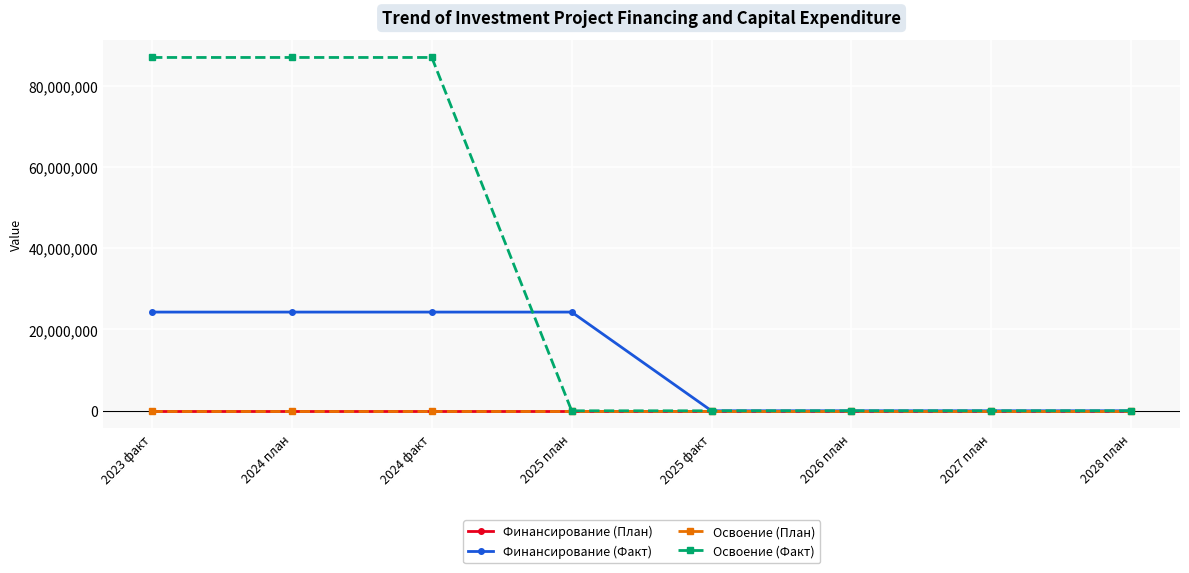

What is the label of the 7th point from the left?

2027 план